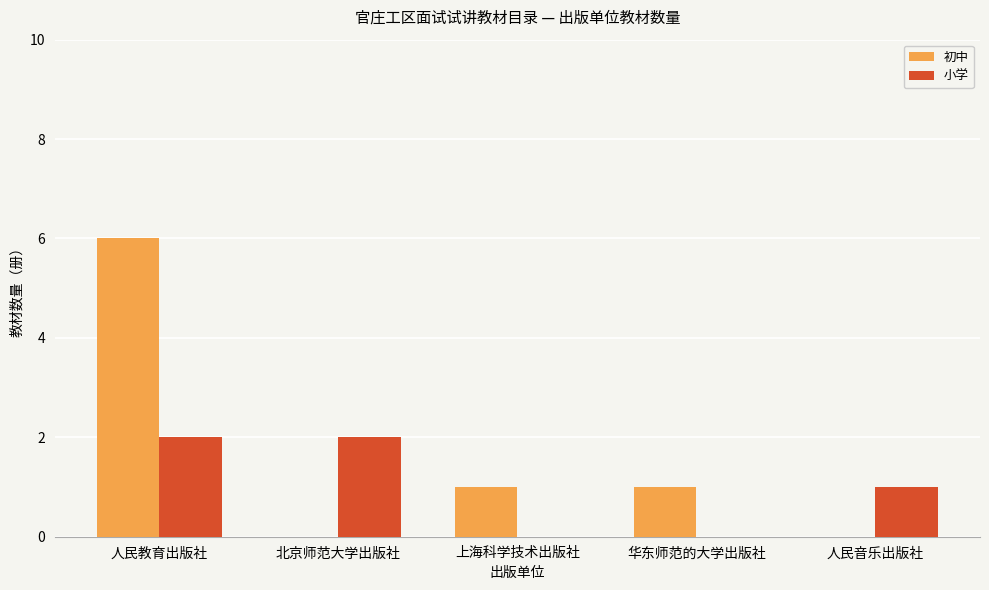

What is the total value across all series at 上海科学技术出版社?

1